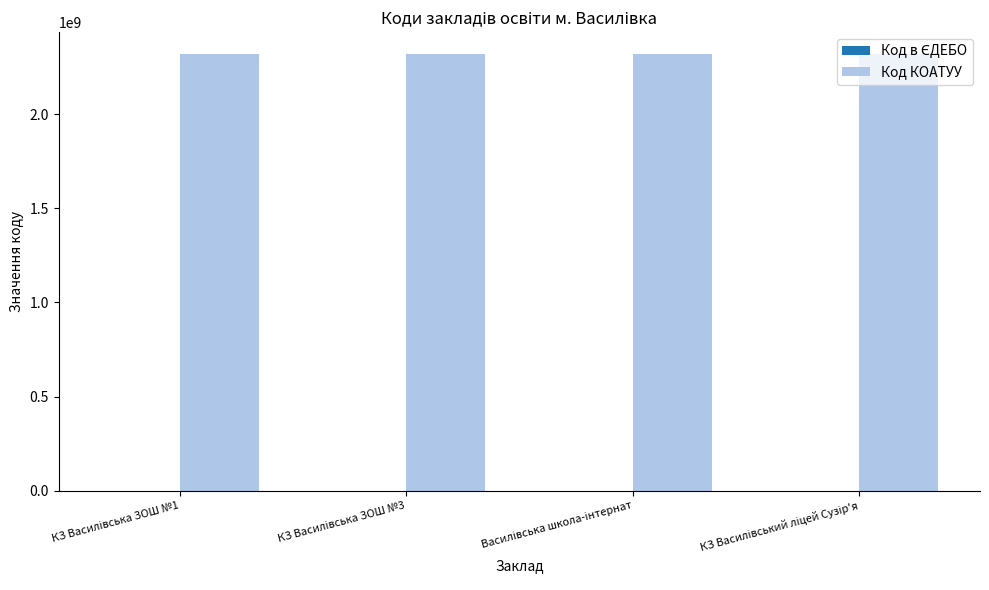

Which series has the largest total across all categories?

Код КОАТУУ